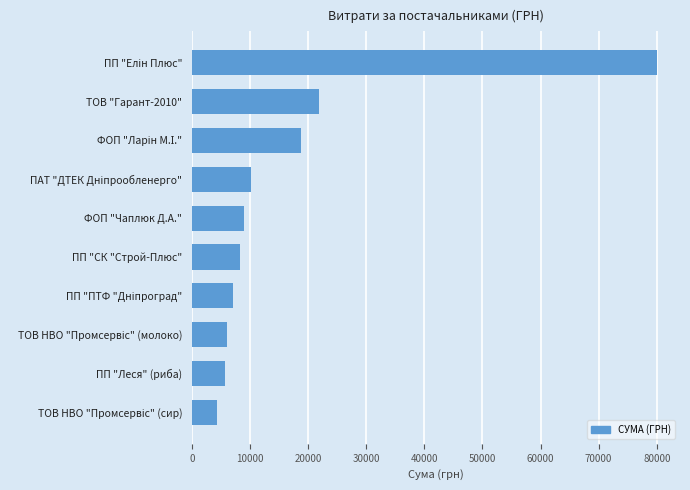

How many values are below 9000?

5